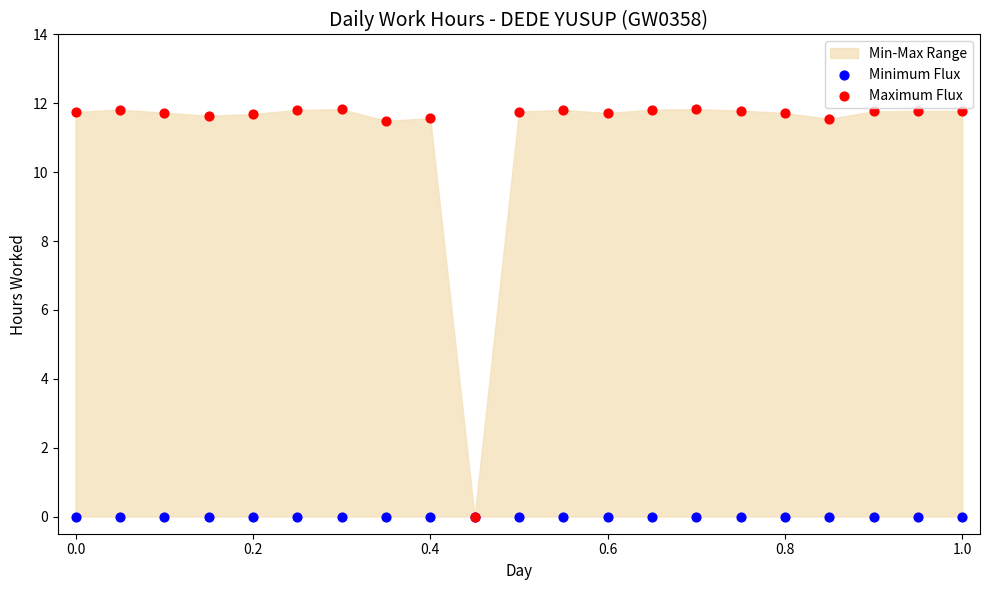

Which series reaches the maximum Y coordinate?

Maximum Flux